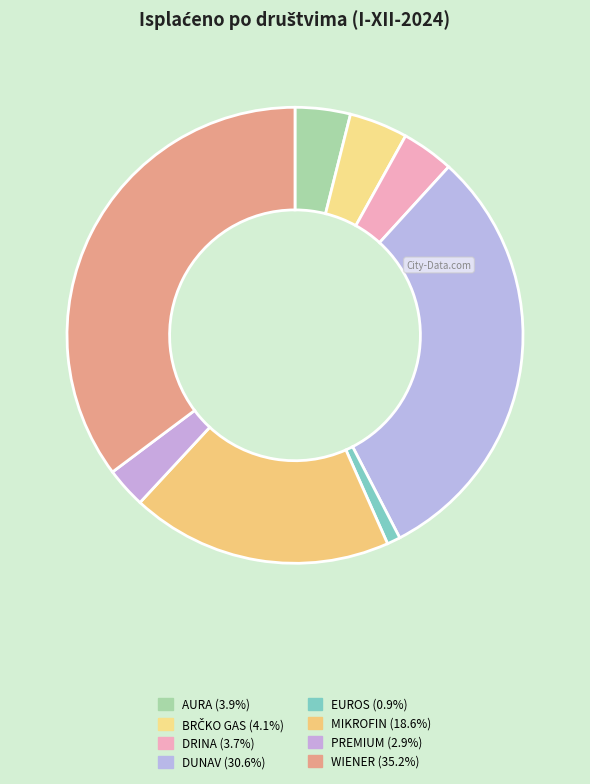

To the nearest percent, what is the difference between the WIENER and PREMIUM slice percentages?

32%